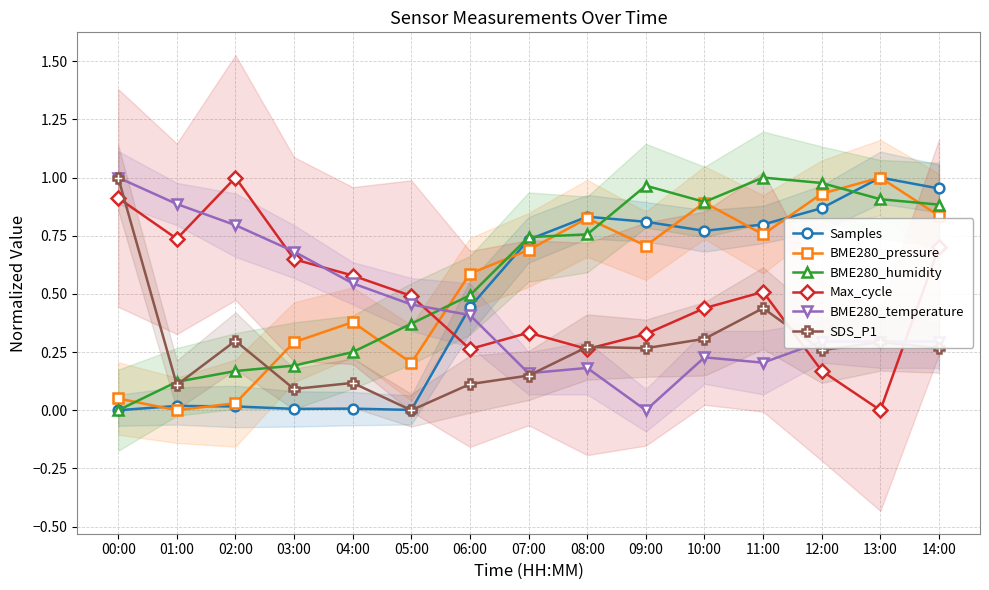

What is the total value across all series at 08:00?

3.1